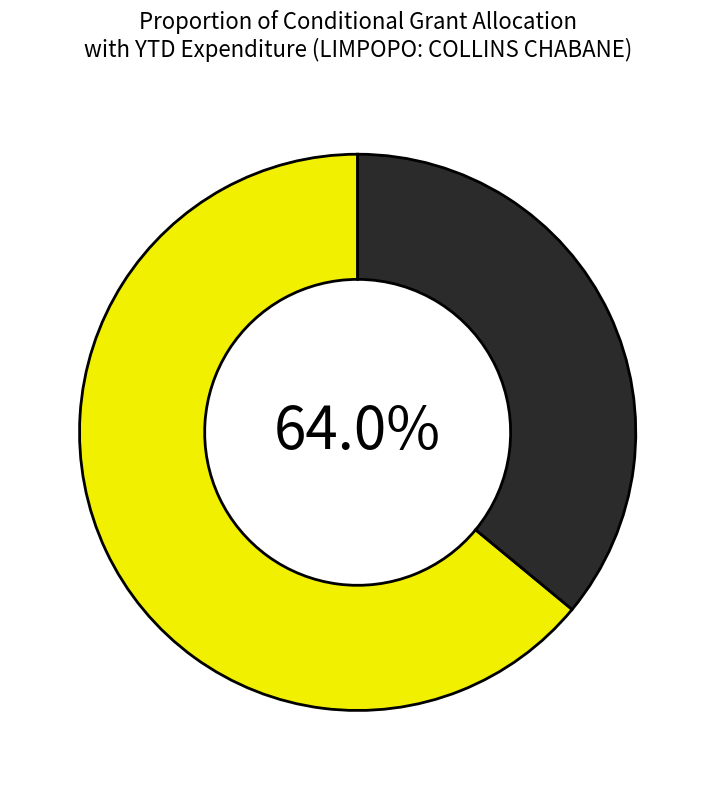

True or false: Public Works accounts for 1% of the total.

False